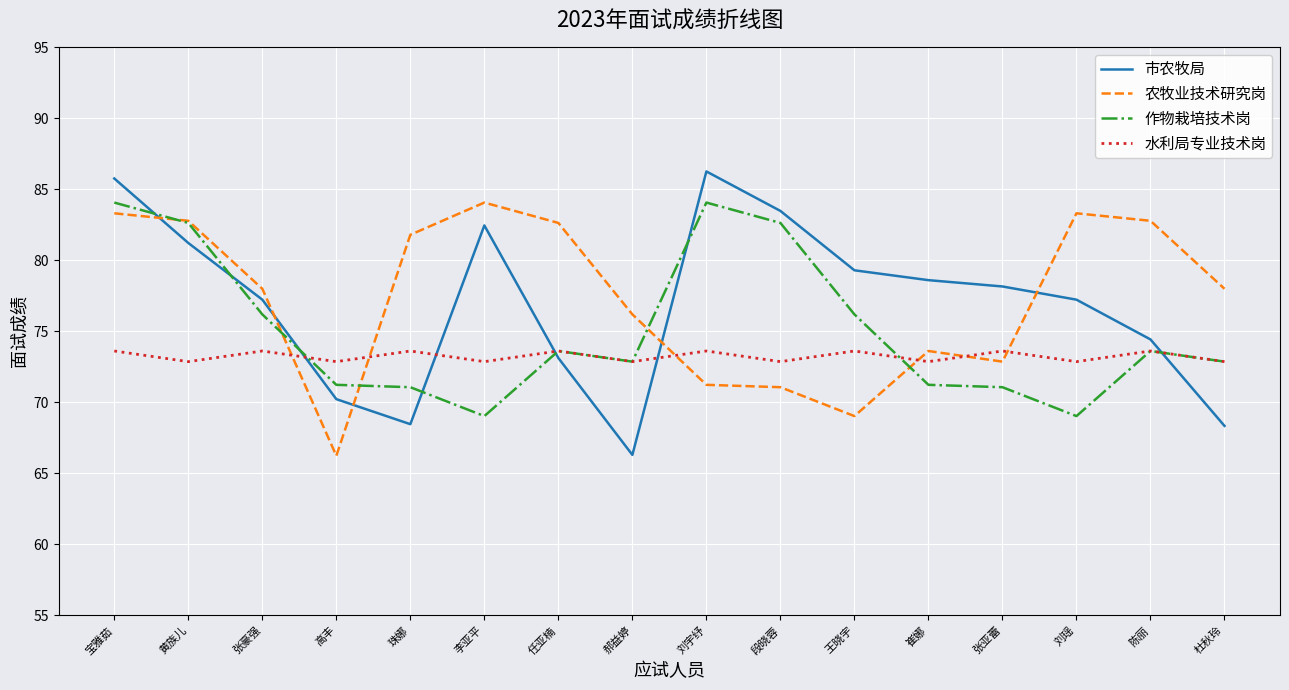

At which category is the sum across all series the highest?

宝雅茹